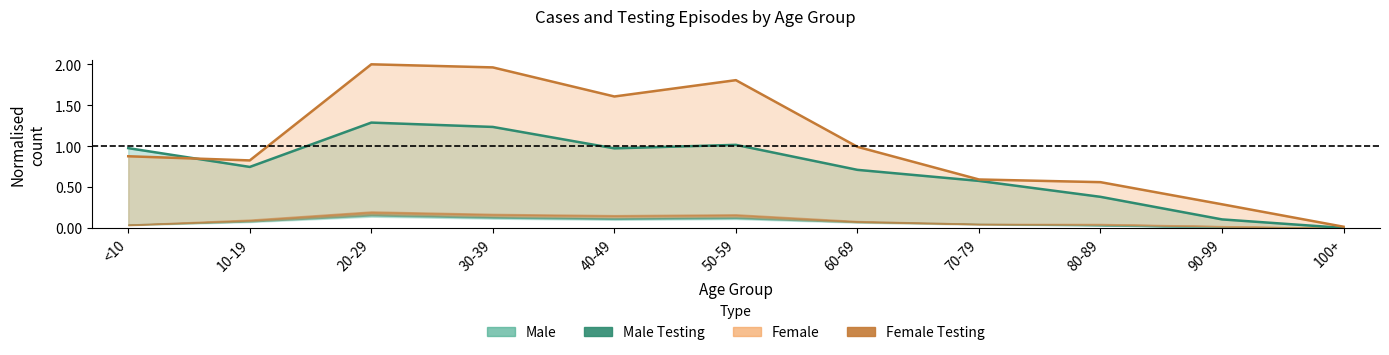

How many intersections are there between Female Testing (line) and Male Testing (line)?

1